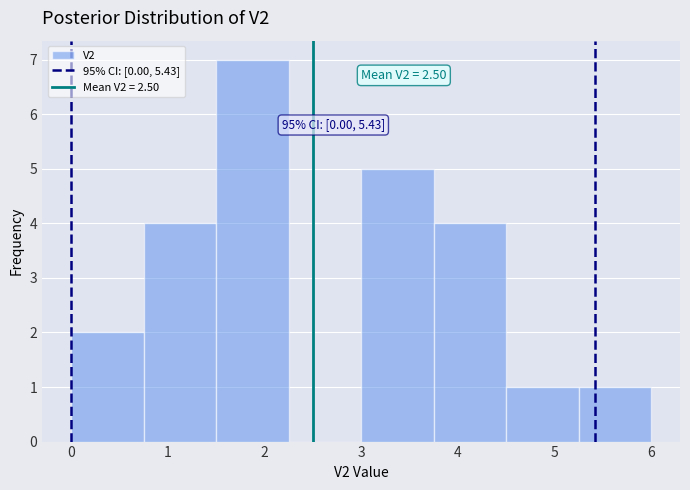

Which range on the x-axis has the tallest bar?

1.50 to 2.25